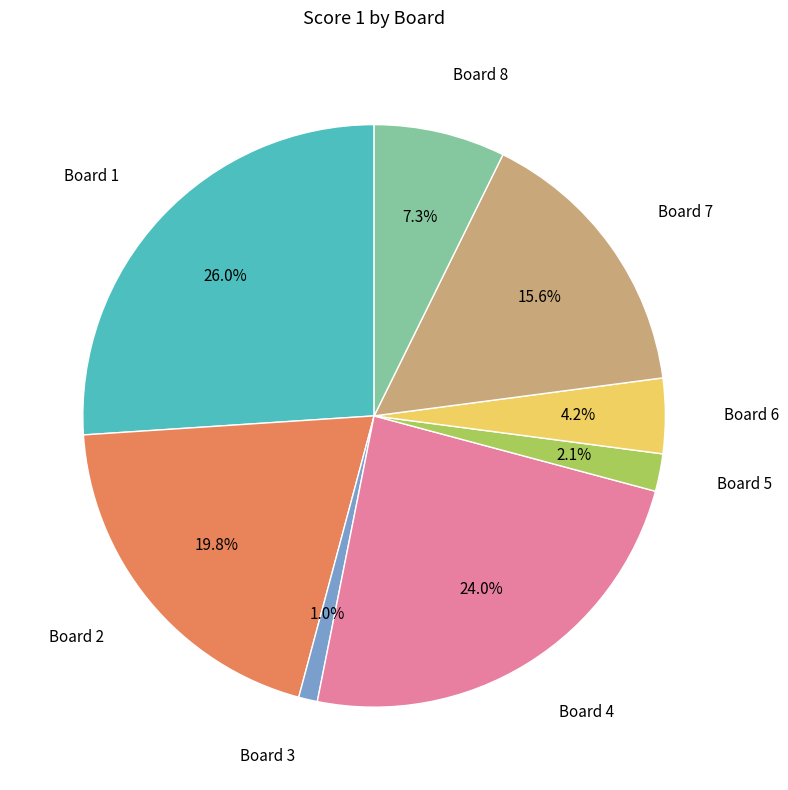

Is there any slice that represents more than half of the pie?

No